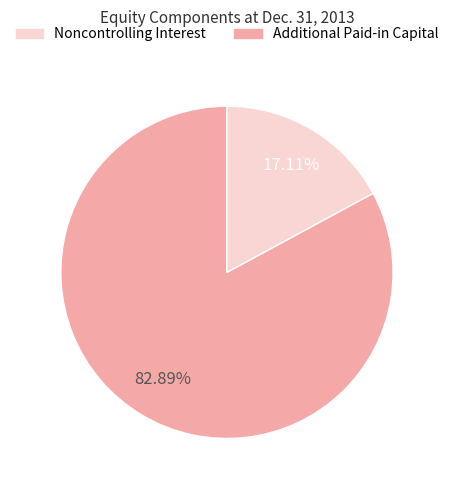

Is there a majority slice in this chart?

Yes